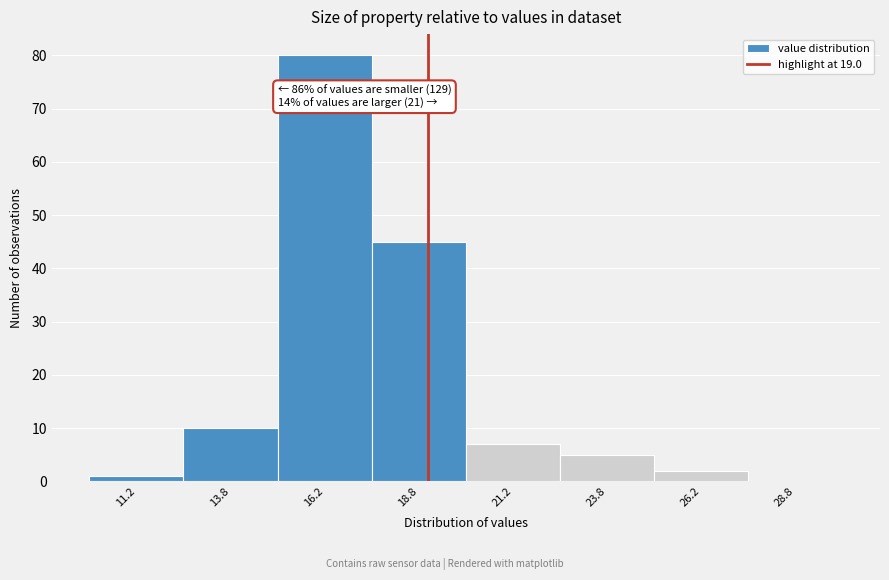

Over which range of the x-axis is the bar tallest?

15.0 to 17.5